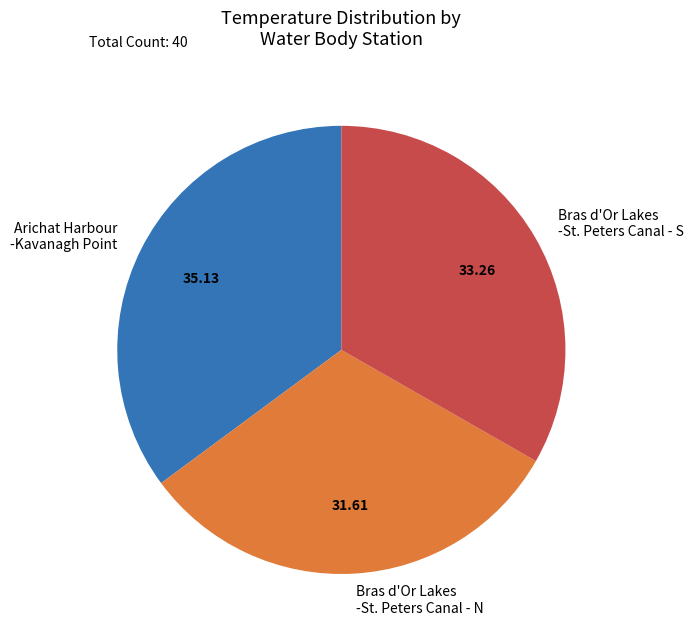

Approximately how many times larger is the value at Arichat Harbour -Kavanagh Point compared to Bras d'Or Lakes -St. Peters Canal - N?

1.1